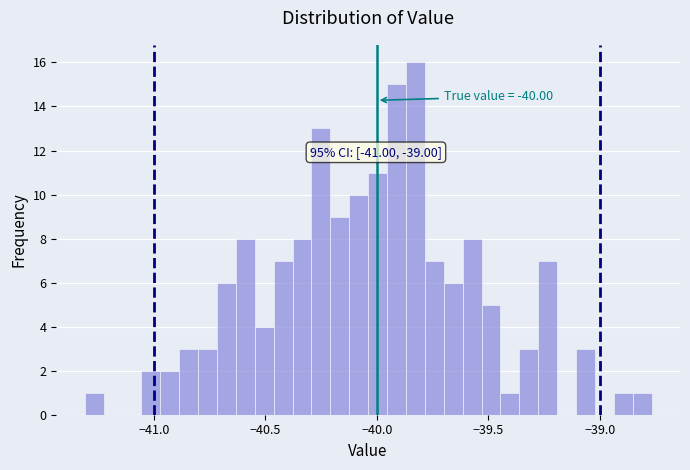

Read against the x-axis, roughly where is the centre of the tallest bar?

-39.85